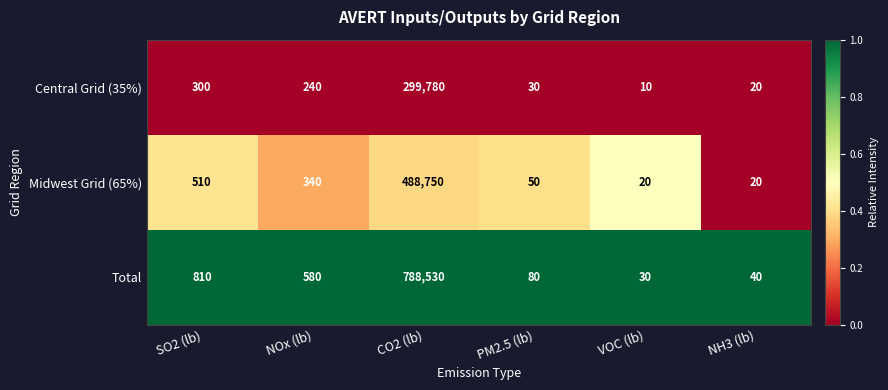

Which category has the lowest value across all series?

VOC (lb)